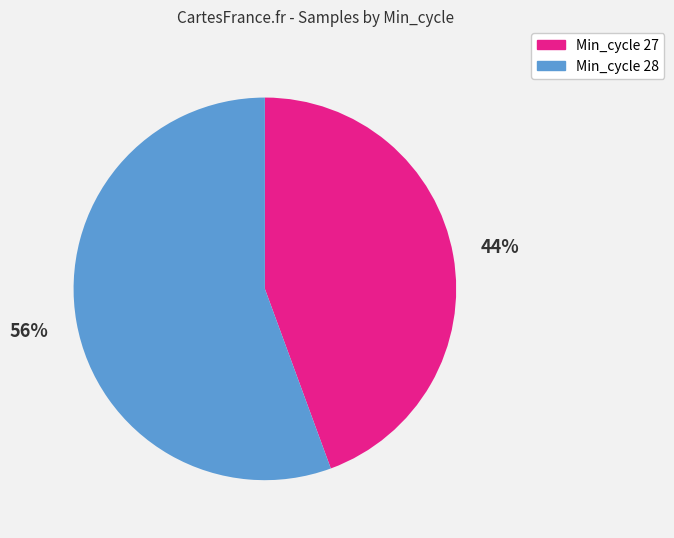

Which category has the biggest portion of the pie?

Min_cycle 28